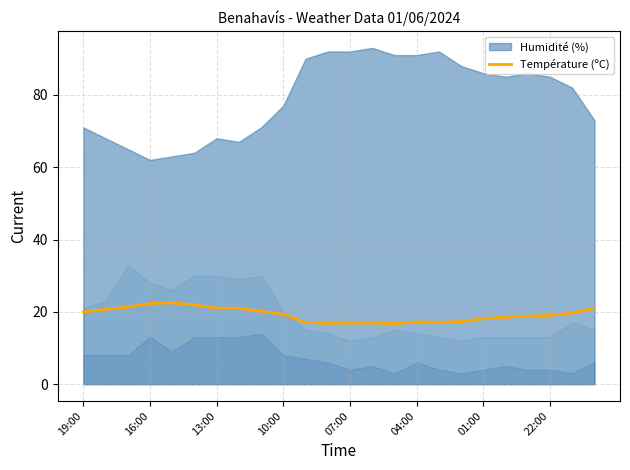

Does the chart display data point markers on the line(s)?

No